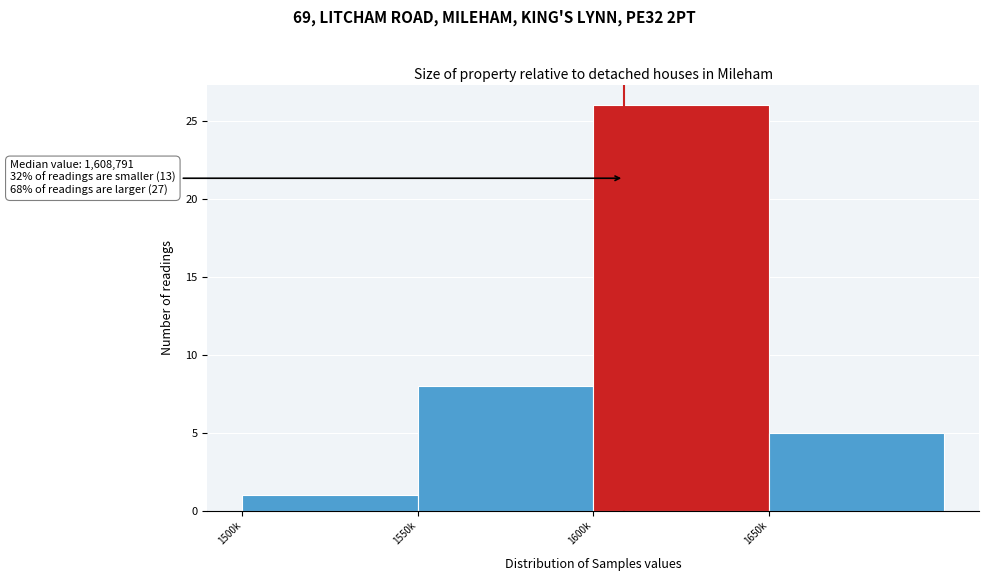

Reading right to left, transcribe all the data shown in this chart.

5	26	8	1